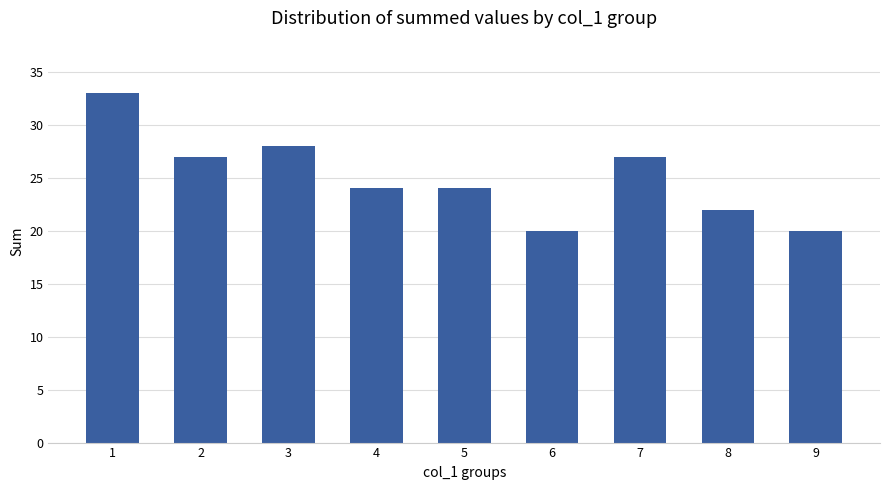

Which has a higher value, 3 or 4?

3